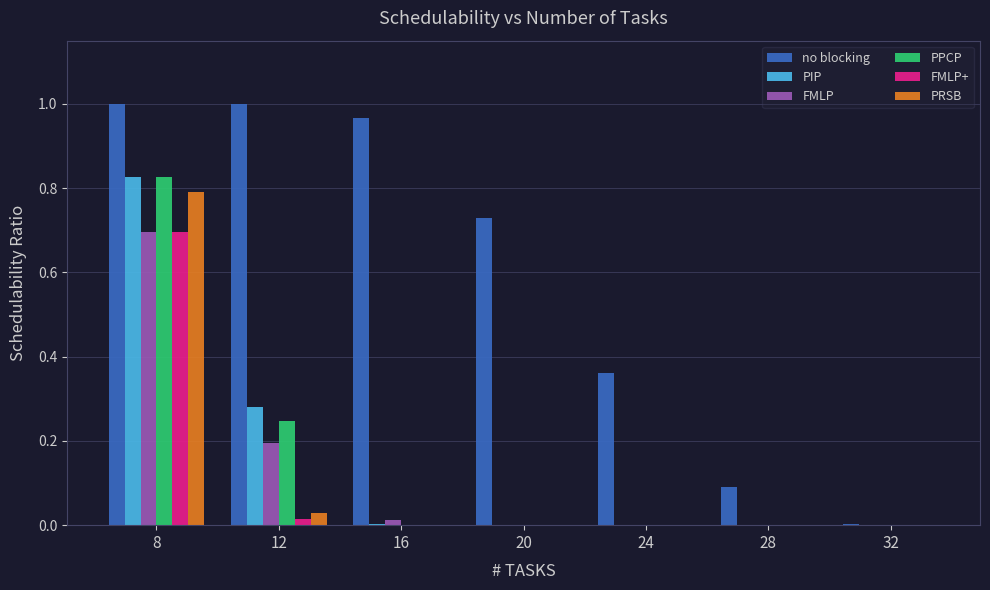

What are all the series names shown in the legend?

no blocking, PIP, FMLP, PPCP, FMLP+, PRSB